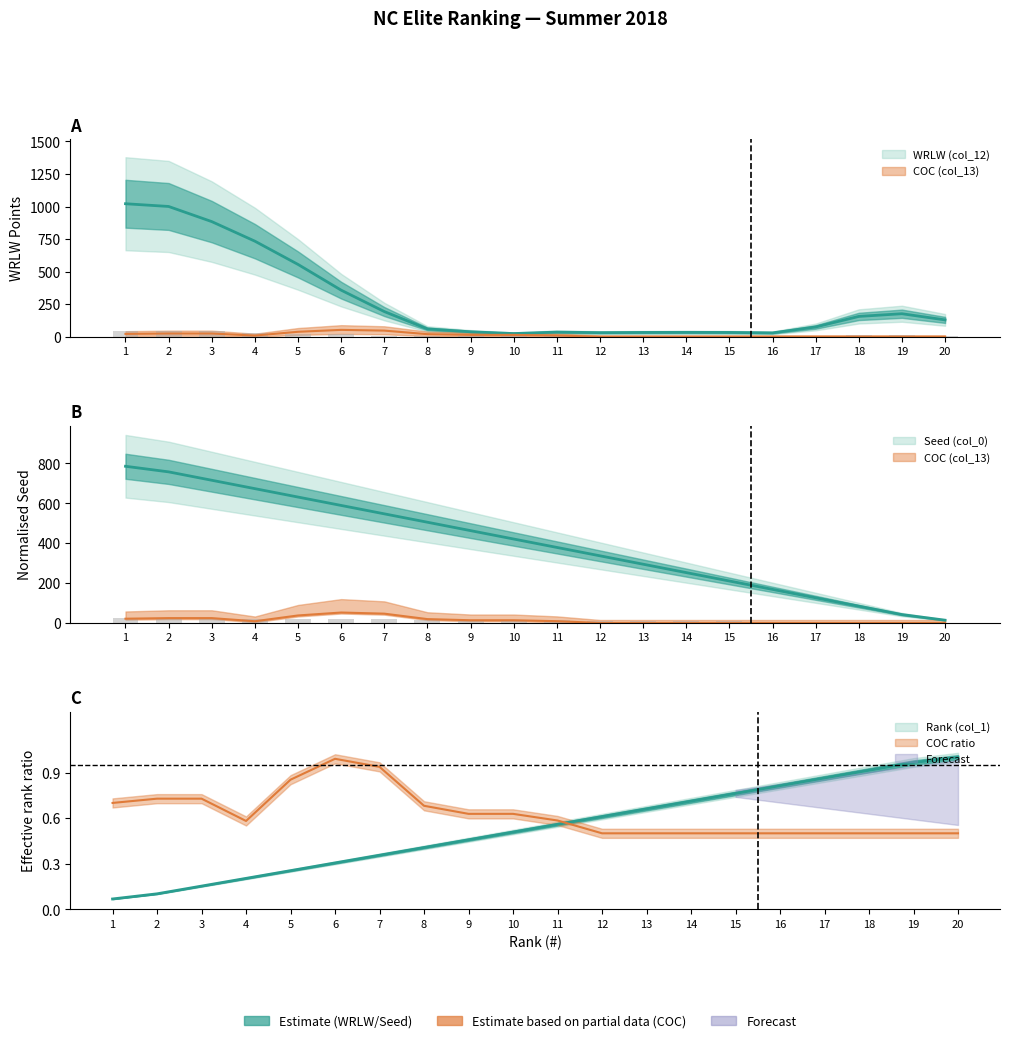

Rank the series at 15 from highest to lowest value.

Seed (col_0), WRLW (col_12), Rank (col_1)